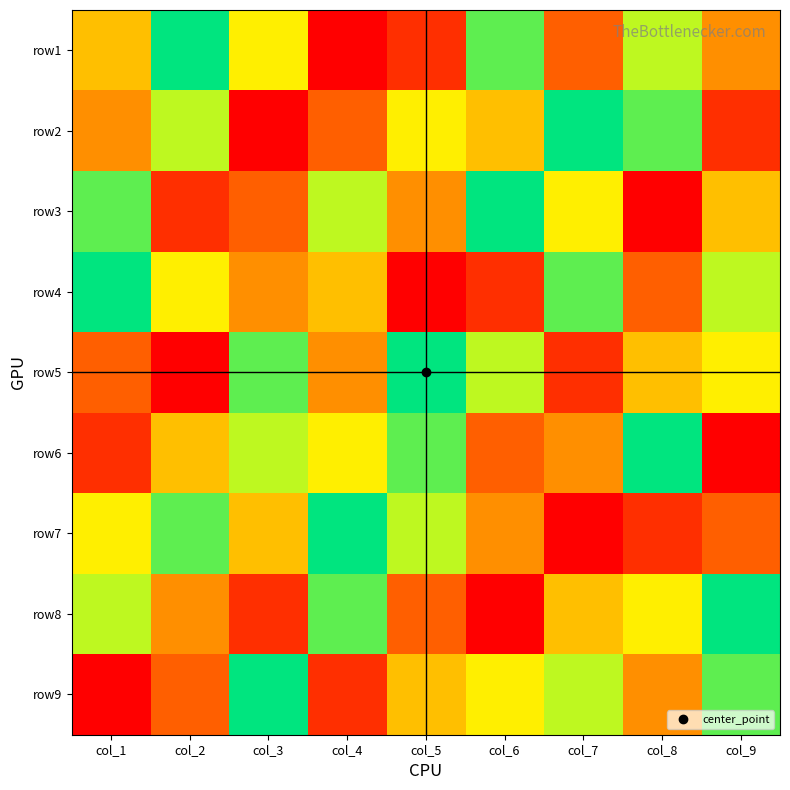

What is the difference between the highest and lowest values at col_8?

8